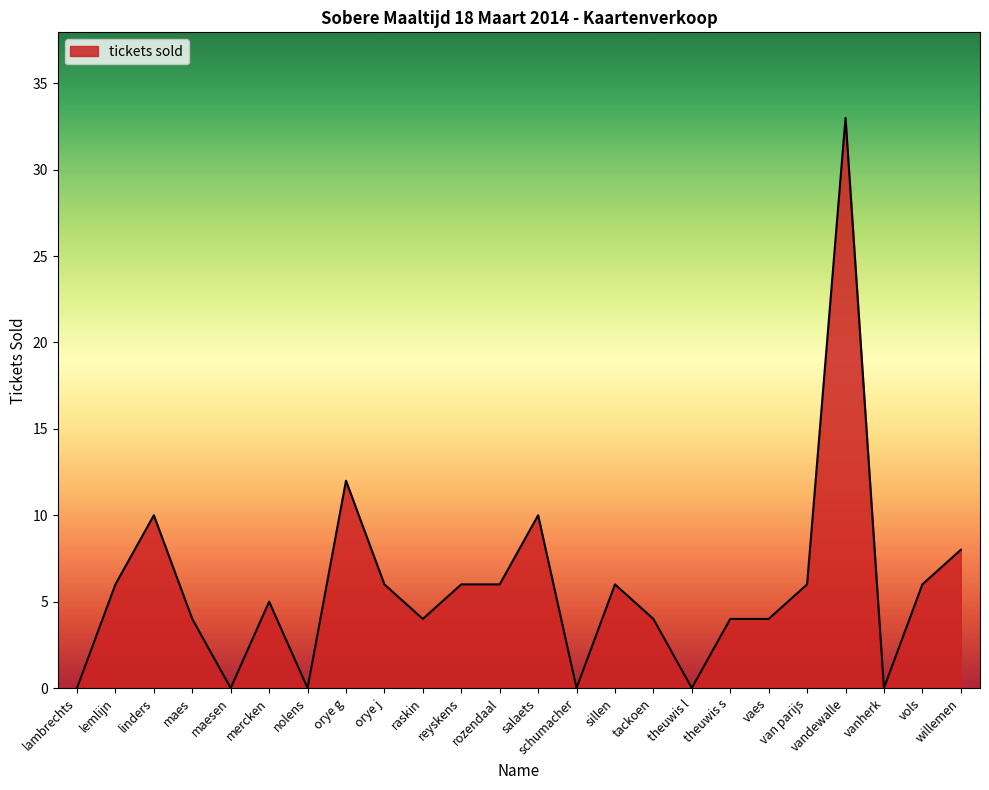

Reading right to left, transcribe all the data shown in this chart.

willemen=8	vols=6	vanherk=0	vandewalle=33	van parijs=6	vaes=4	theuwis s=4	theuwis l=0	tackoen=4	sillen=6	schumacher=0	salaets=10	rozendaal=6	reyskens=6	raskin=4	orye j=6	orye g=12	nolens=0	mercken=5	maesen=0	maes=4	linders=10	lemlijn=6	lambrechts=0